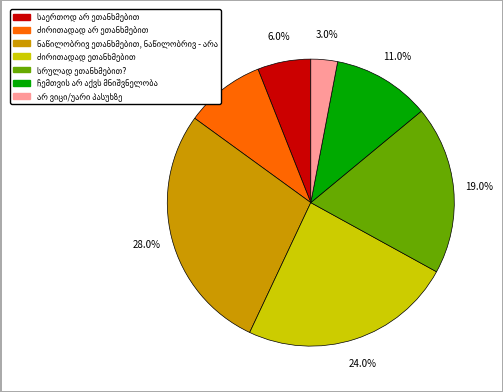

Is there any slice that represents more than half of the pie?

No